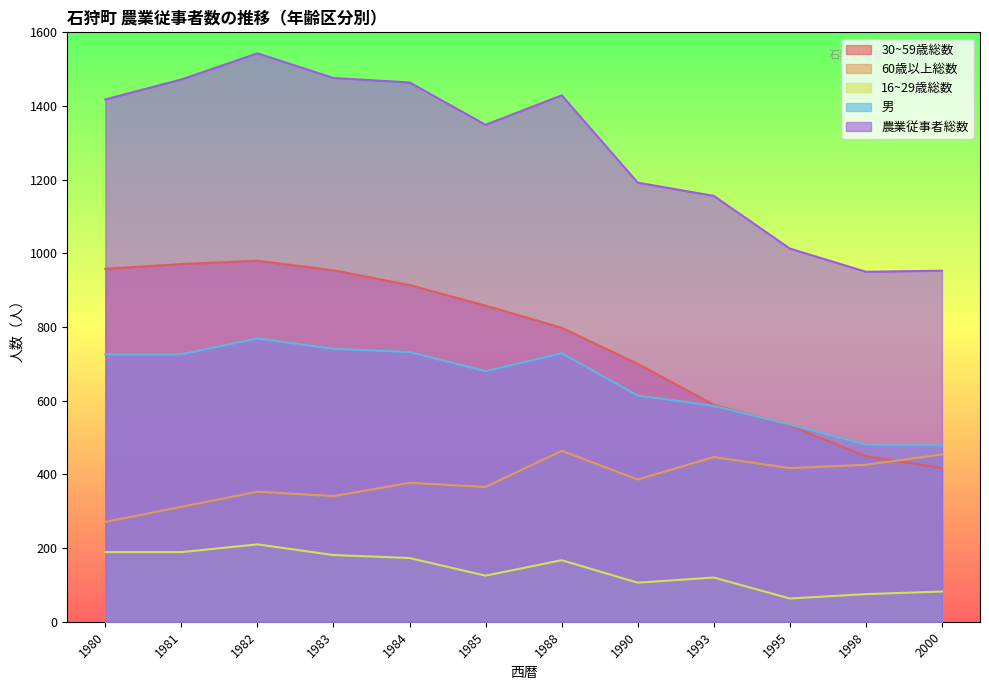

Which series has the largest total across all categories?

農業従事者総数